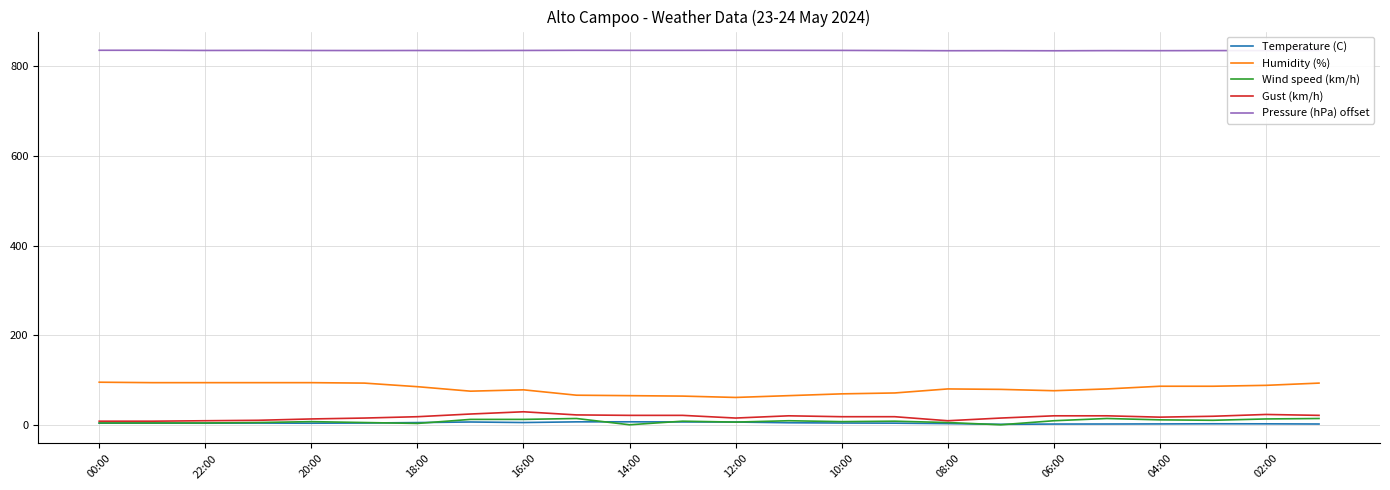

Which series has the largest total across all categories?

Pressure (hPa) offset